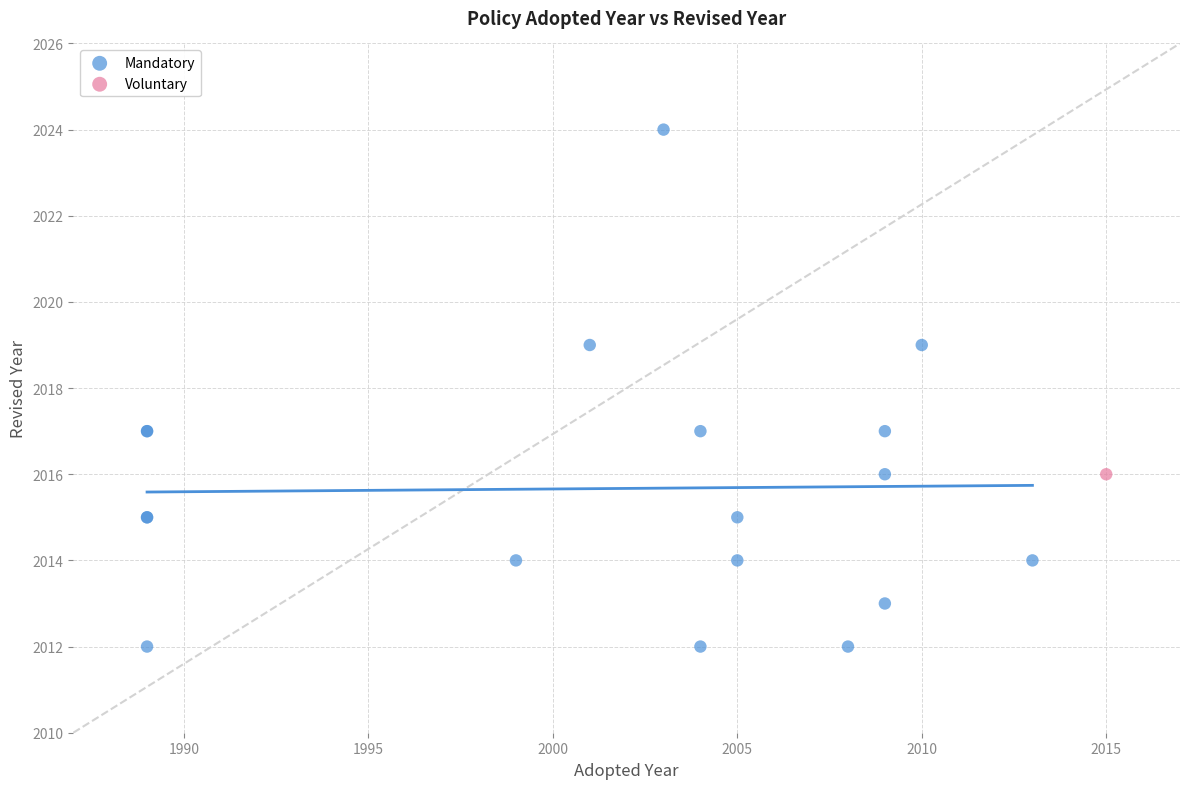

What are all the series names shown in the legend?

Mandatory, Voluntary